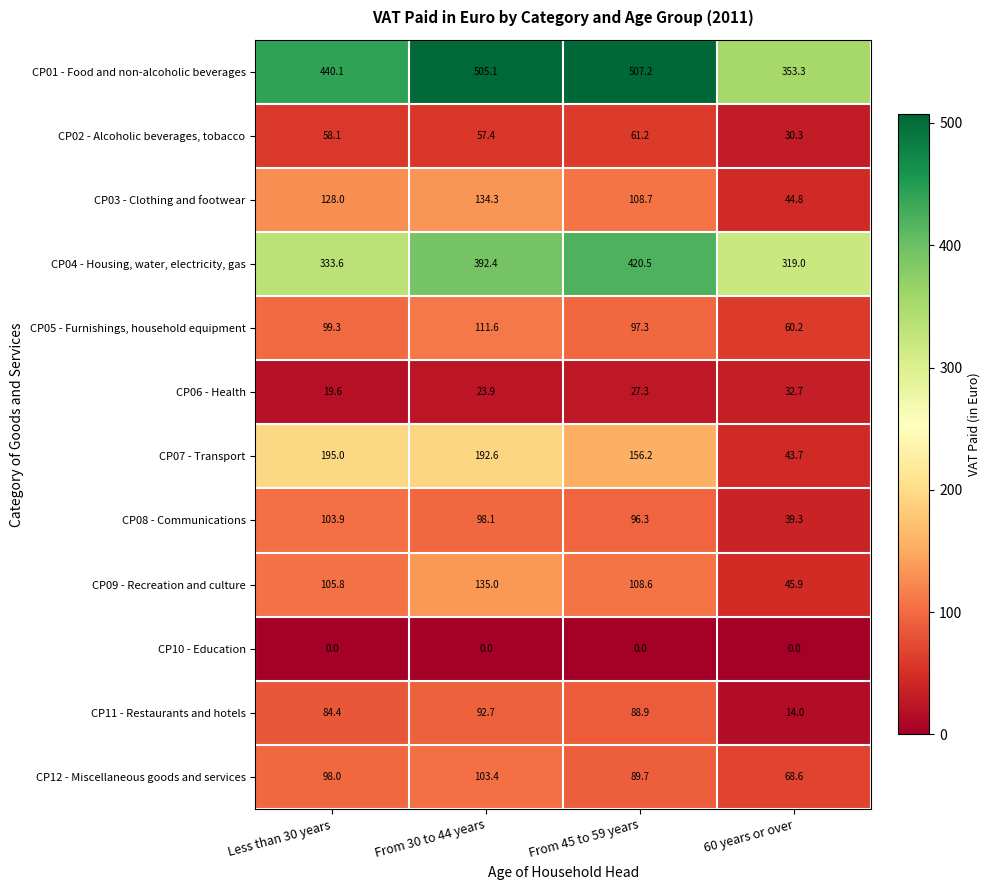

How many data points in CP12 - Miscellaneous goods and services are less than 98?

2